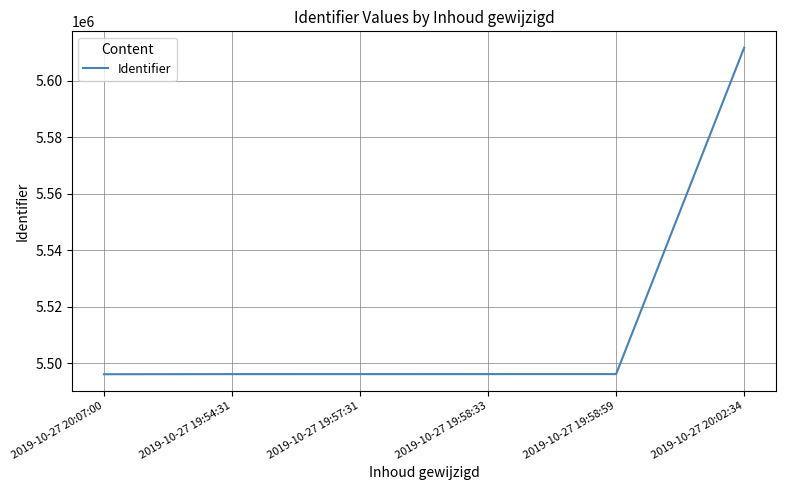

What is the ratio of the value at 2019-10-27 19:58:59 to the value at 2019-10-27 19:54:31?

1.0